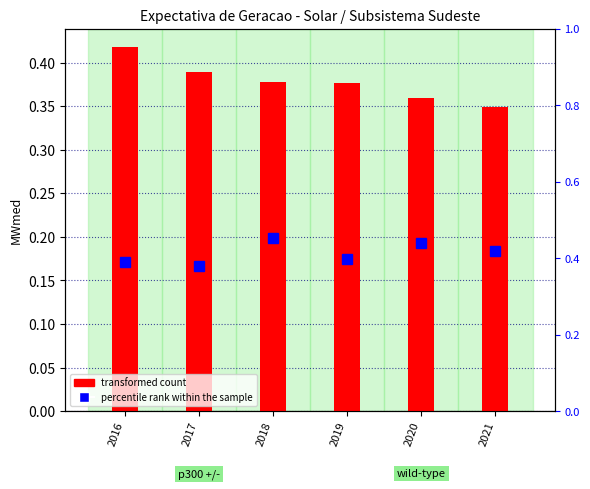

What is the value of the percentile rank within the sample bar at the 2nd from the left?

0.4